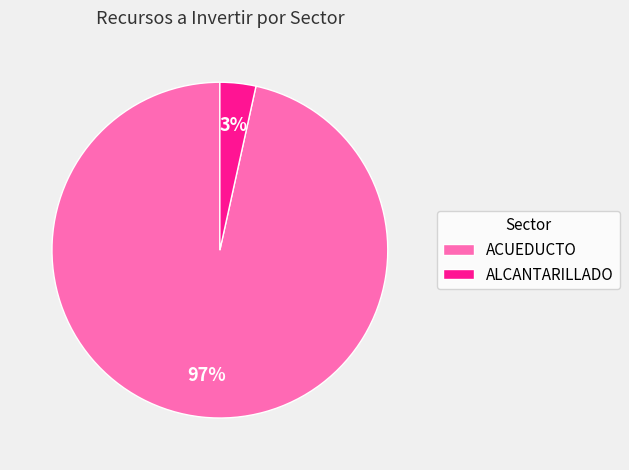

Which slice is the smallest?

ALCANTARILLADO